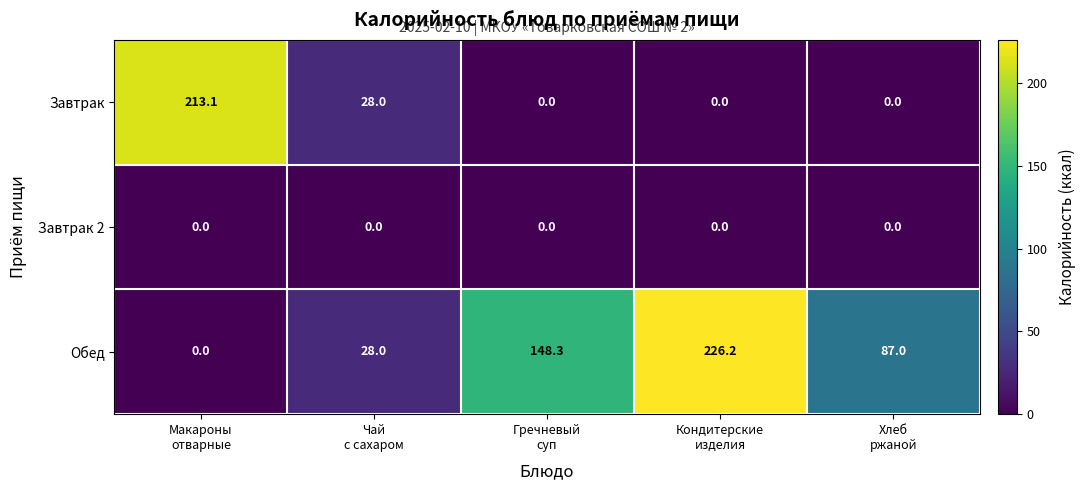

Which series has the largest total across all categories?

Обед